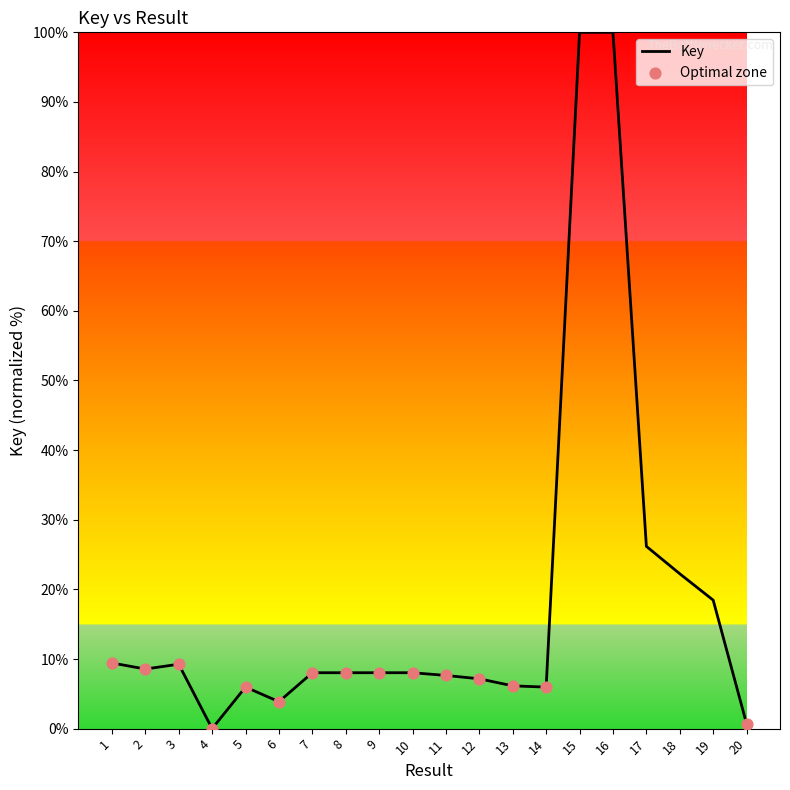

Which has a higher value, 2 or 18?

18